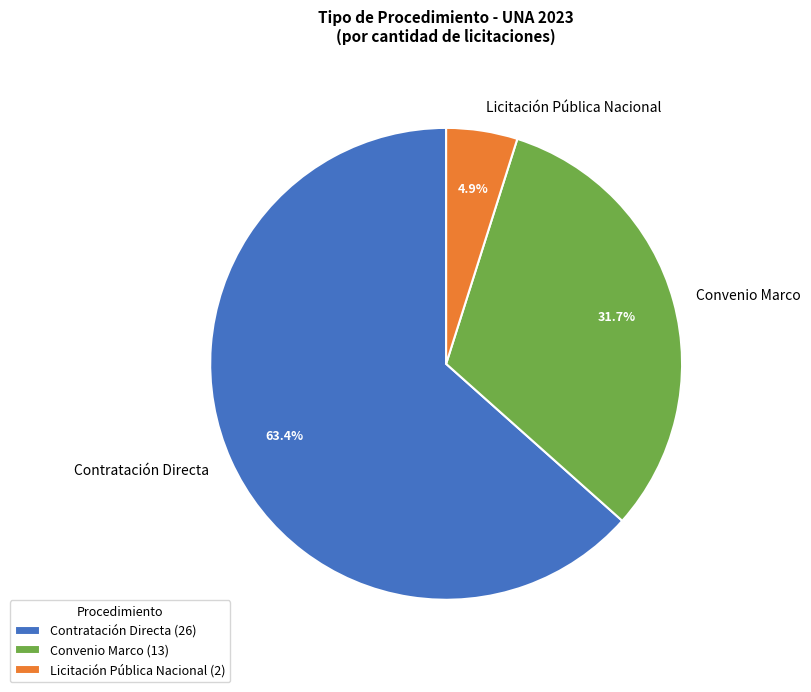

What percentage do Convenio Marco and Contratación Directa together represent?

95.1%